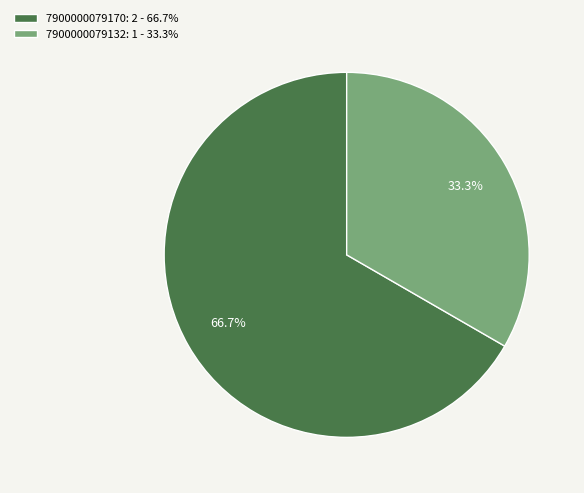

To the nearest percent, what is the average slice percentage?

50%